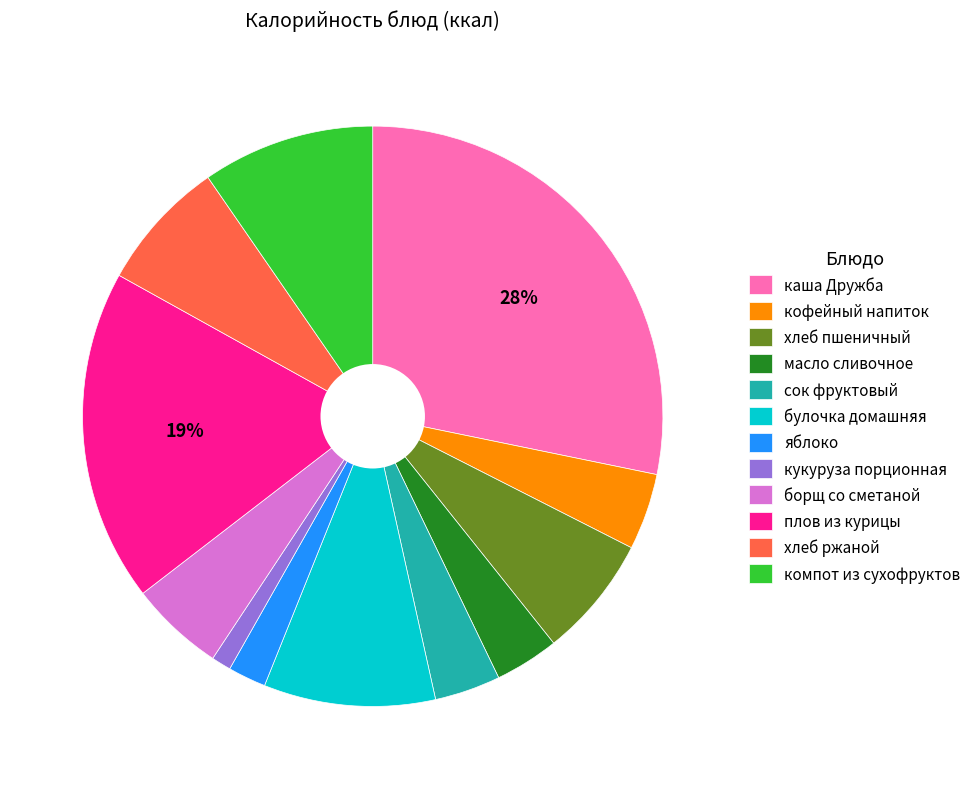

Which has a higher value, булочка домашняя or плов из курицы?

плов из курицы